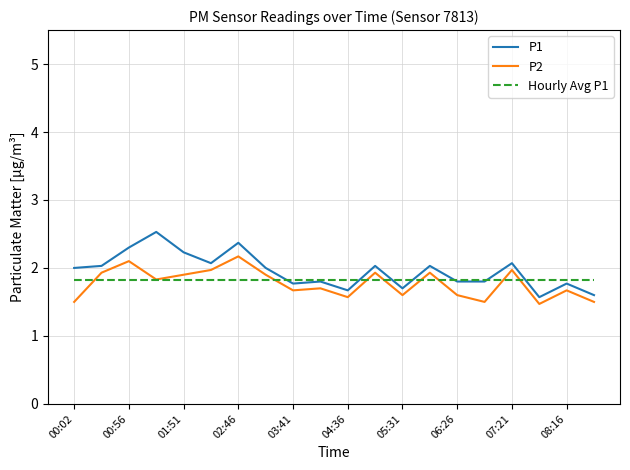

At how many categories does at least one series exceed 1?

20